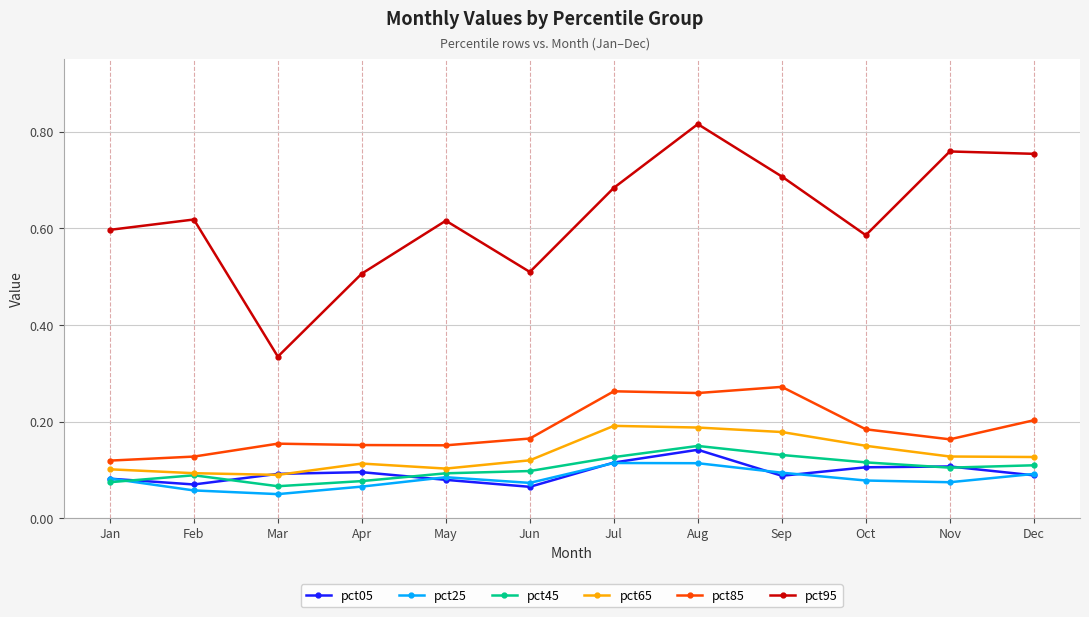

What is the spread (max minus min) of values at Jun?

0.4